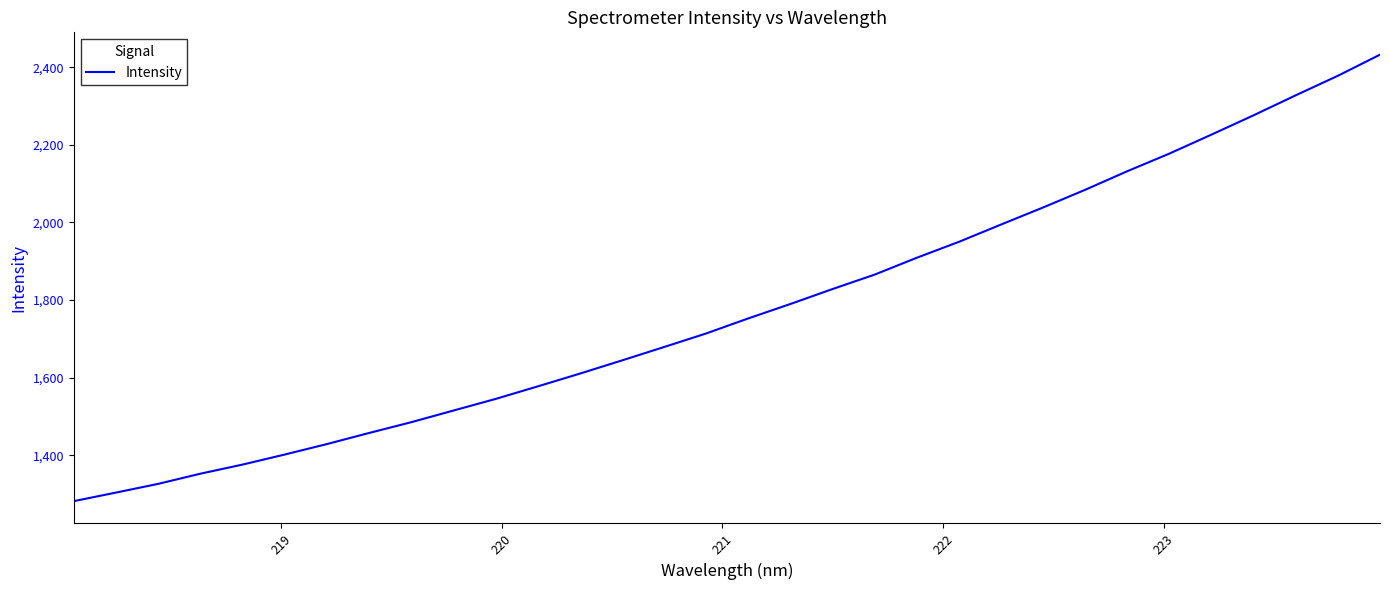

What is the minimum value shown in the chart?

1281.8